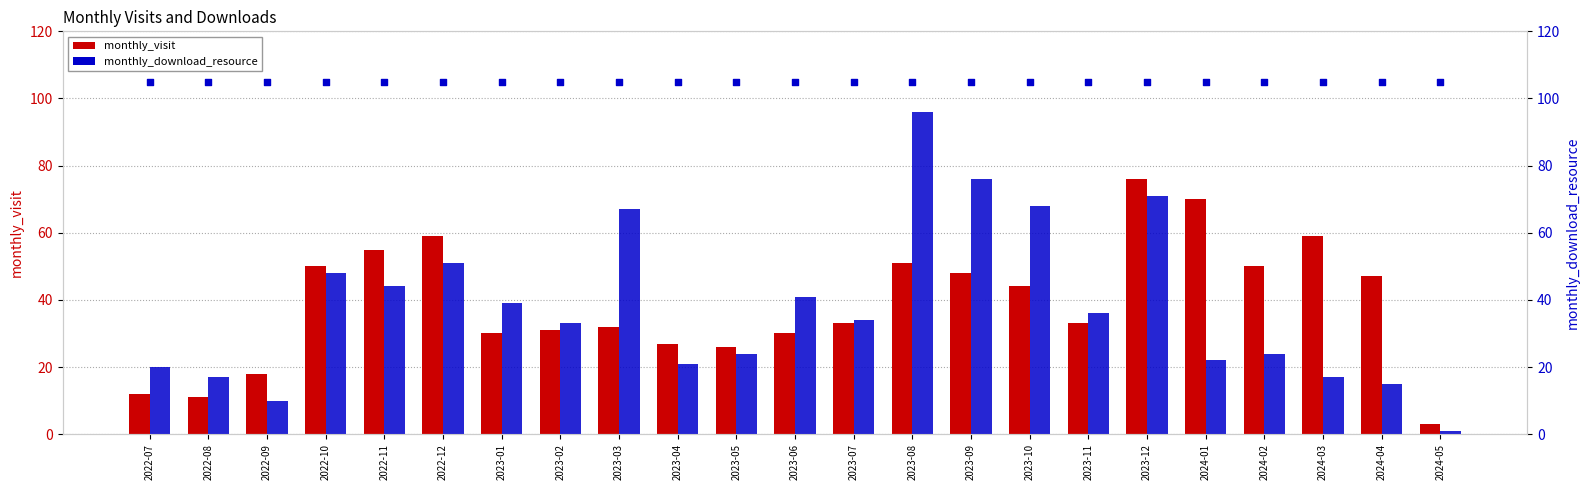

Which series reaches the minimum Y coordinate?

monthly_download_resource